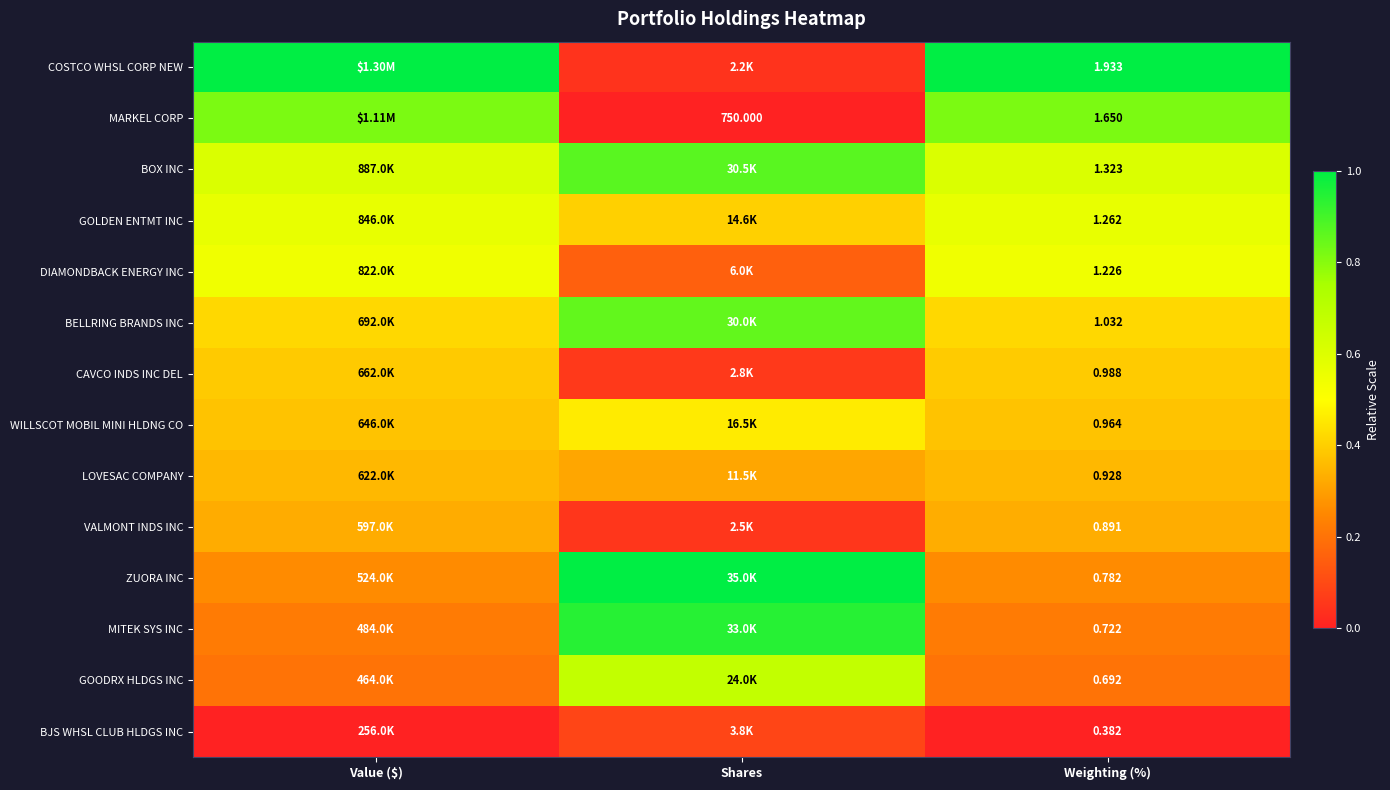

At Weighting (%), list the series in order from largest to smallest.

COSTCO WHSL CORP NEW, MARKEL CORP, BOX INC, GOLDEN ENTMT INC, DIAMONDBACK ENERGY INC, BELLRING BRANDS INC, CAVCO INDS INC DEL, WILLSCOT MOBIL MINI HLDNG CO, LOVESAC COMPANY, VALMONT INDS INC, ZUORA INC, MITEK SYS INC, GOODRX HLDGS INC, BJS WHSL CLUB HLDGS INC